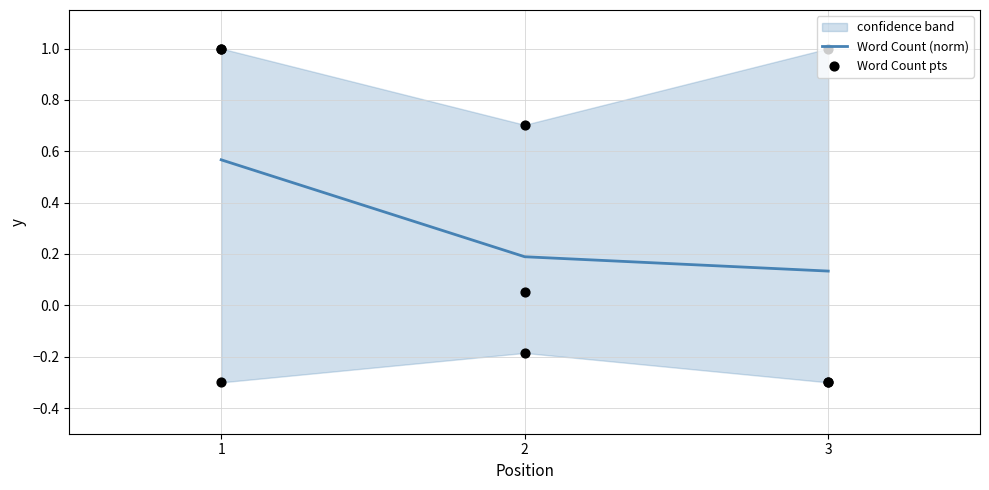

Is the value of Word Count (norm) at 3 greater than the value of Word Count pts at 3?

Yes